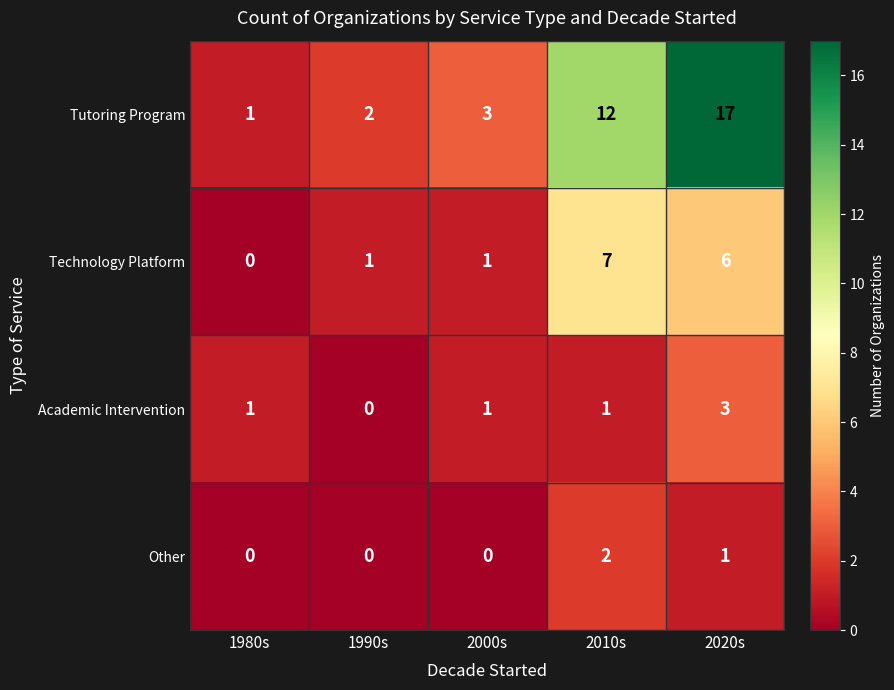

Where is Tutoring Program nearest to the value 9?

2010s